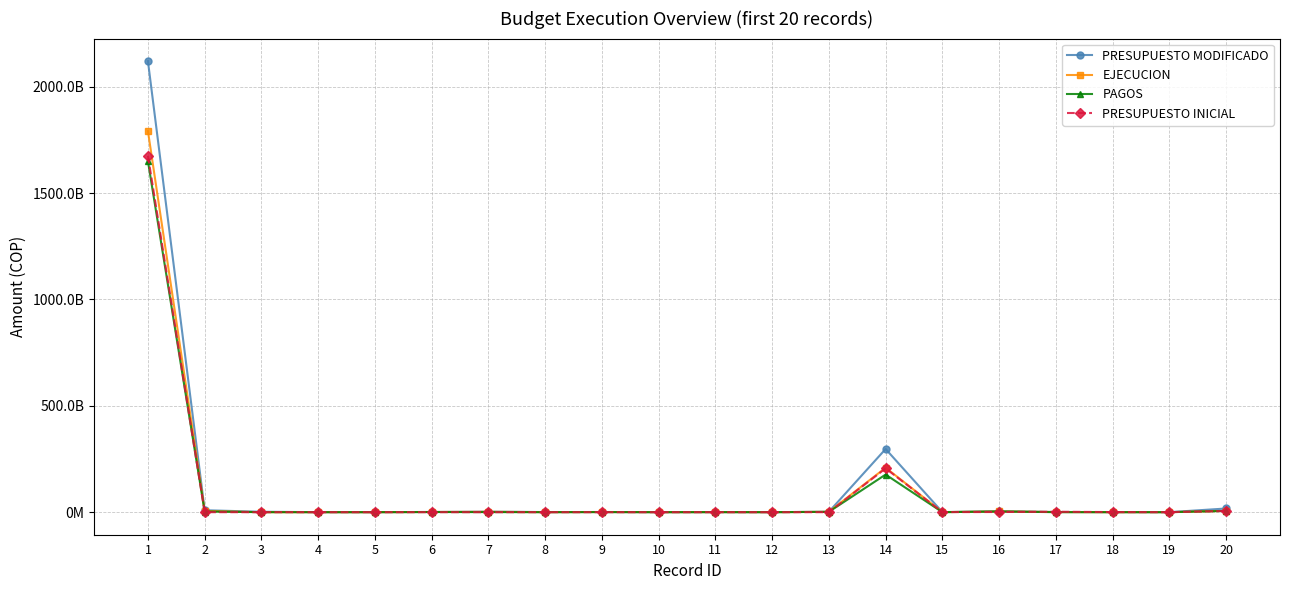

Does the chart have visible grid lines?

Yes